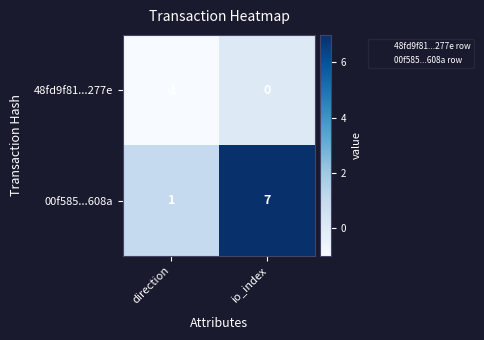

Where is 48fd9f81...277e nearest to the value 0?

io_index